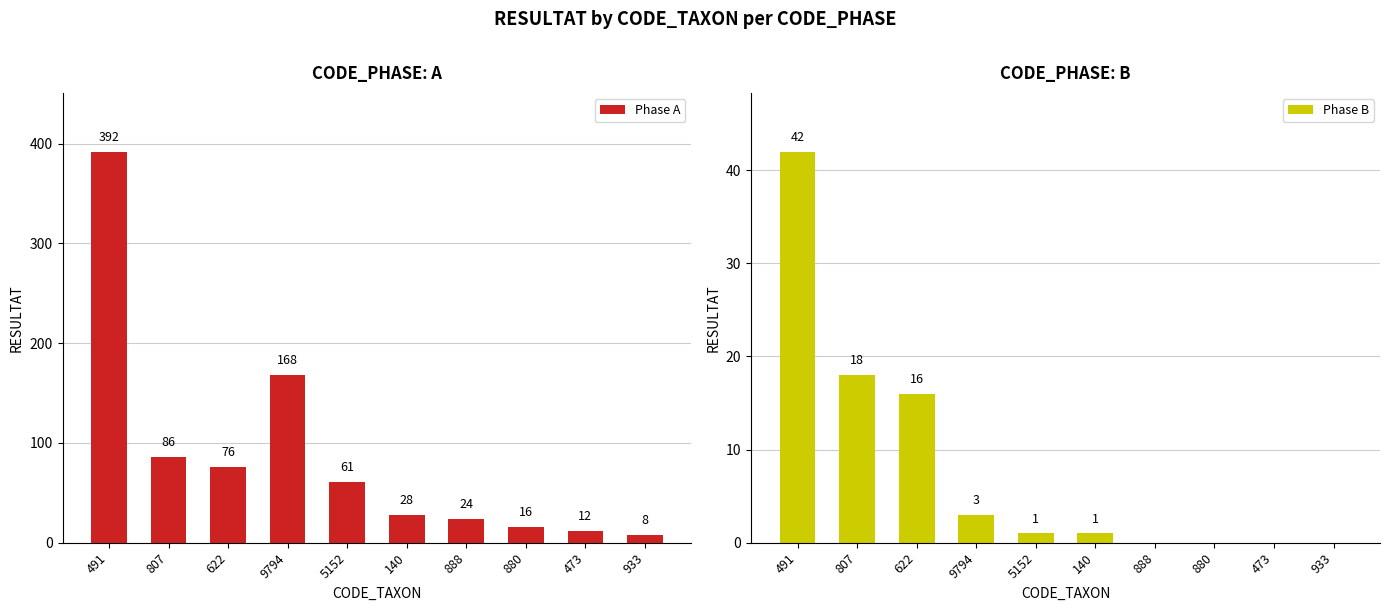

Reading right to left, transcribe all the data shown in this chart.

Phase A: 8	12	16	24	28	61	168	76	86	392
Phase B: 0	0	0	0	1	1	3	16	18	42